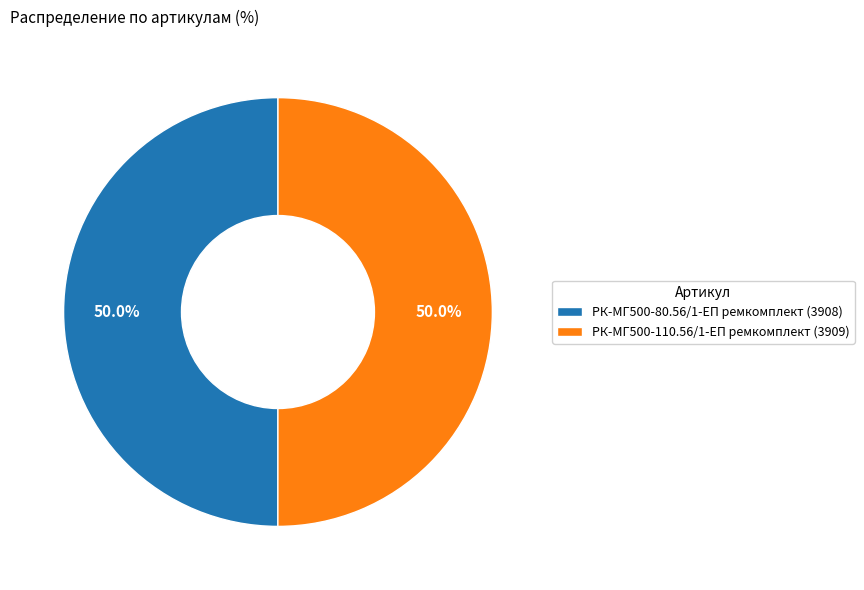

True or false: РК-МГ500-110.56/1-ЕП ремкомплект accounts for 56% of the total.

False